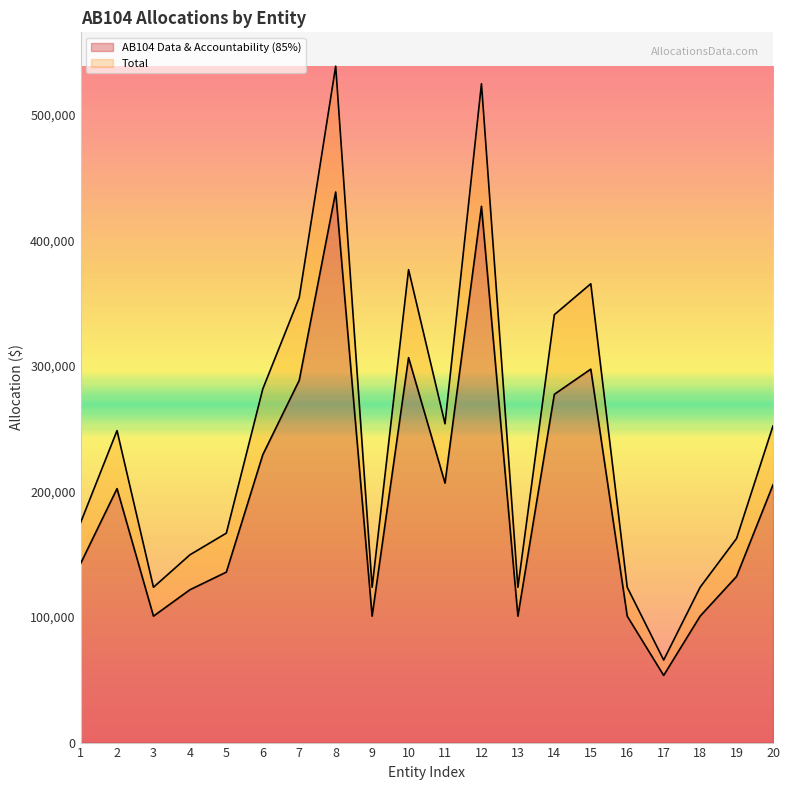

Between 1 and 5, which series saw the biggest shift?

Total